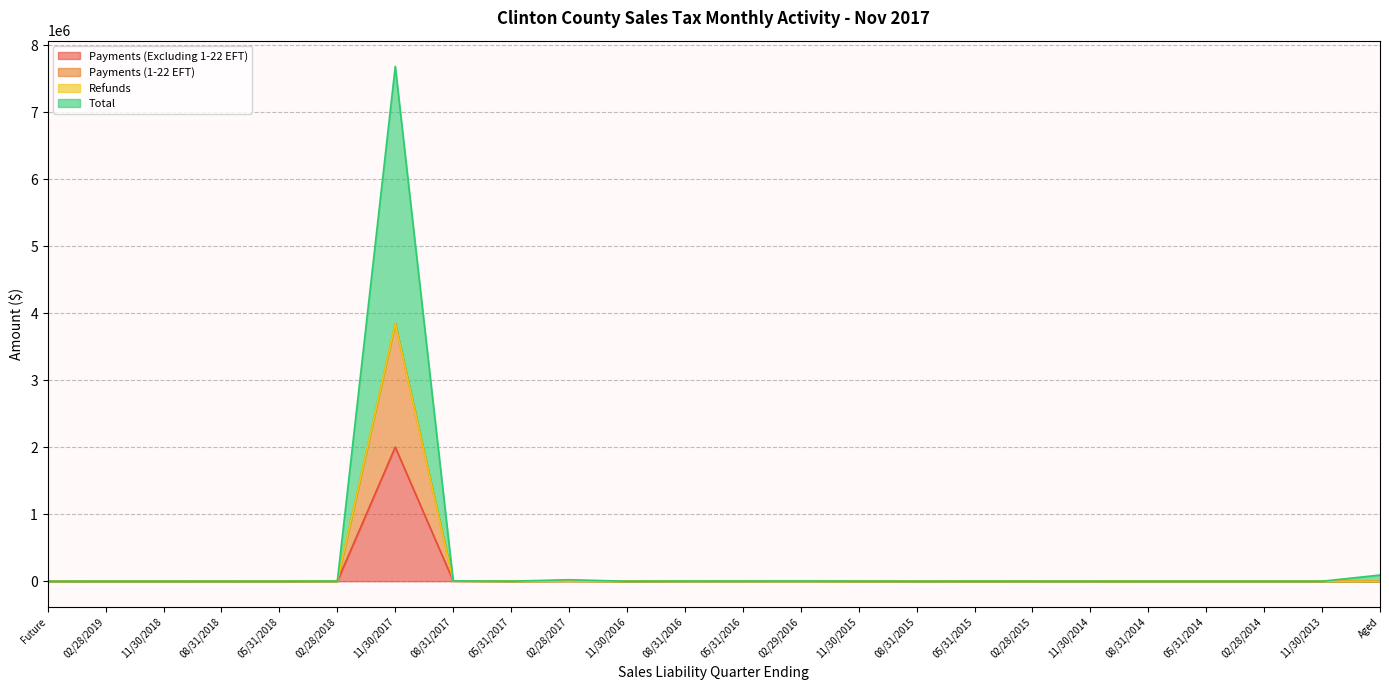

Between 05/31/2018 and 08/31/2014, which is larger?

08/31/2014